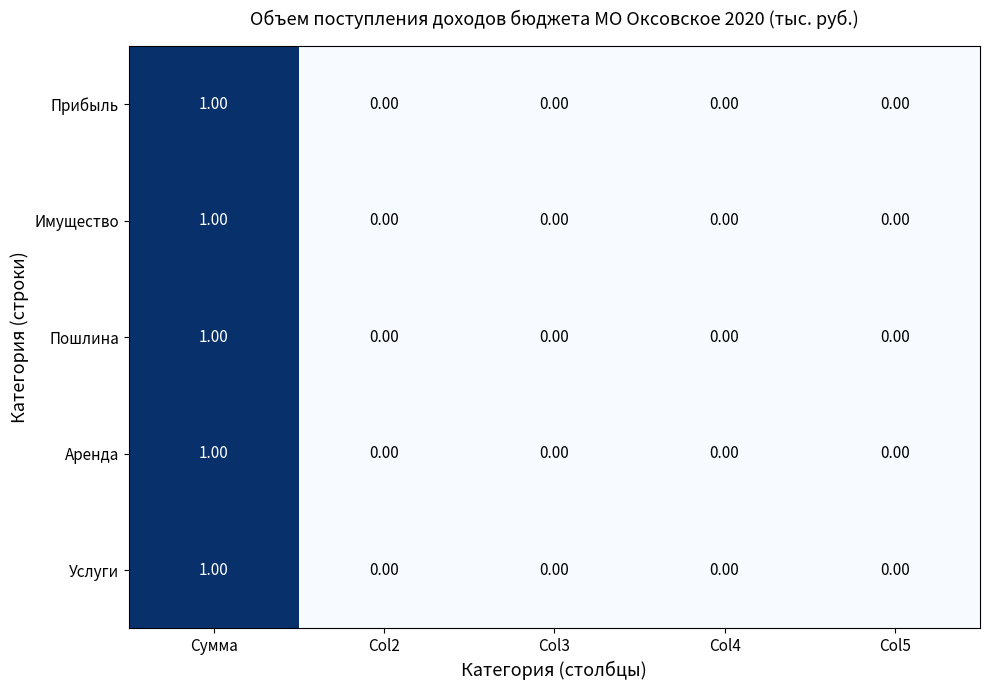

Which category has the highest value in the Аренда series?

Сумма